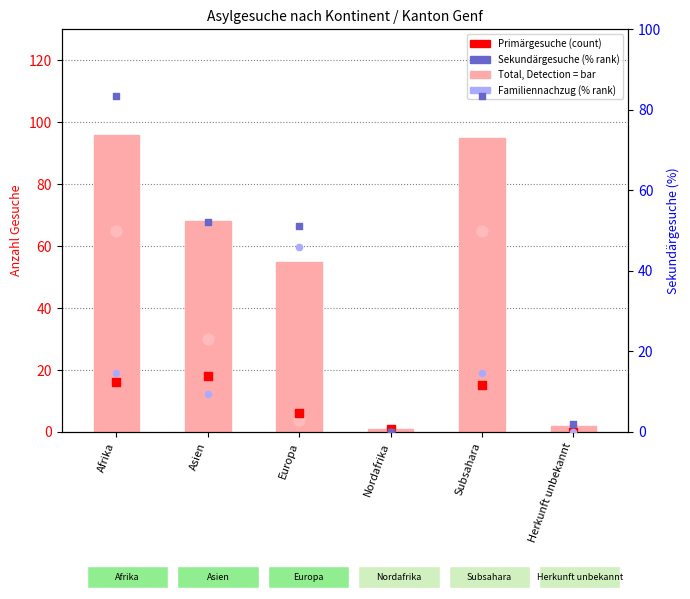

At how many categories does at least one series exceed 15?

4